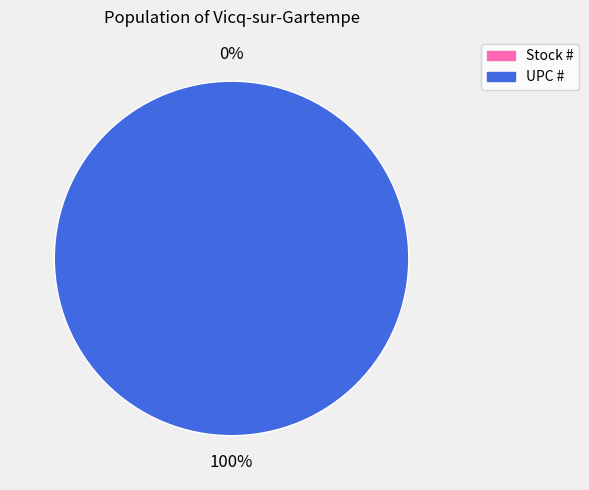

To the nearest percent, what is the difference between the Stock # and UPC # slice percentages?

100%